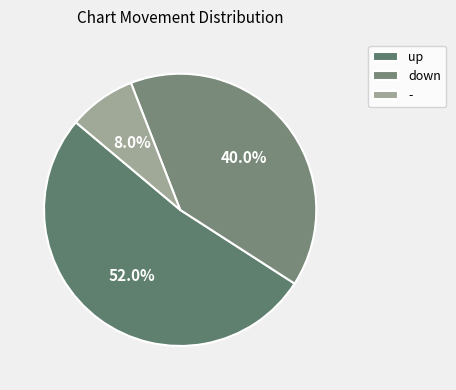

Does down represent more than half of the total?

No